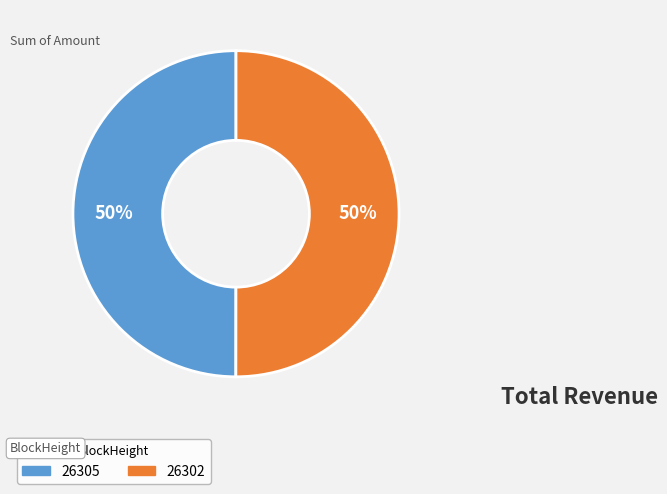

What percentage is the 26305 slice, to the nearest percent?

50%